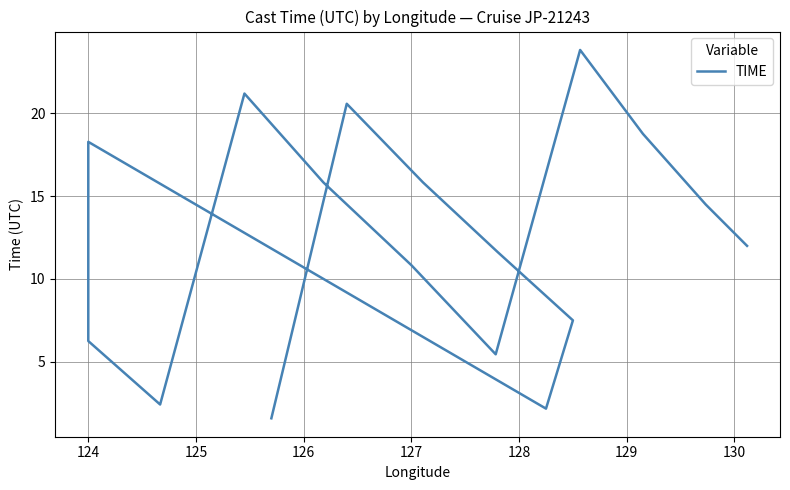

True or false: there are more than 0 points higher than both neighbors.

True